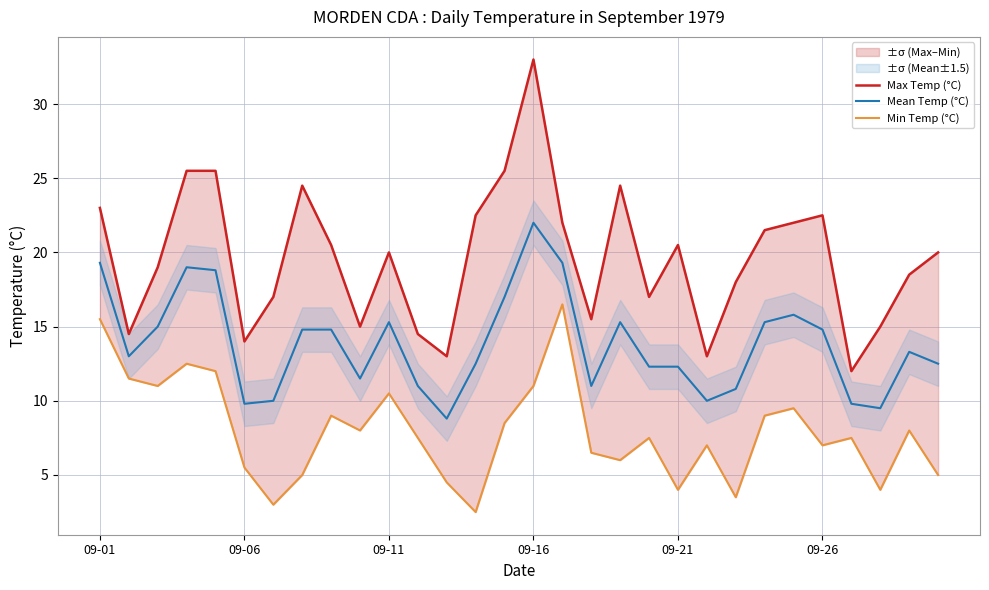

How many data points in Max Temp (°C) are above 20?

14